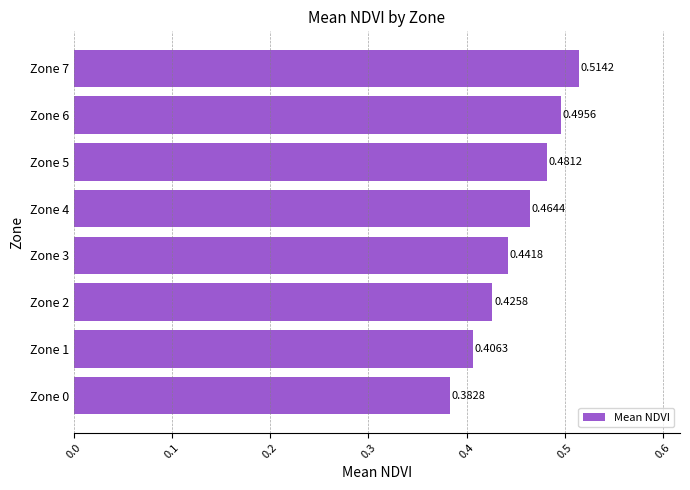

Does the chart contain stacked bars?

No